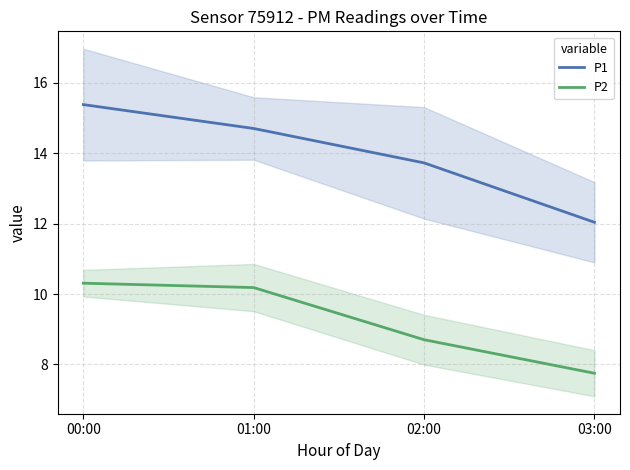

How many lines are shown in the chart?

2